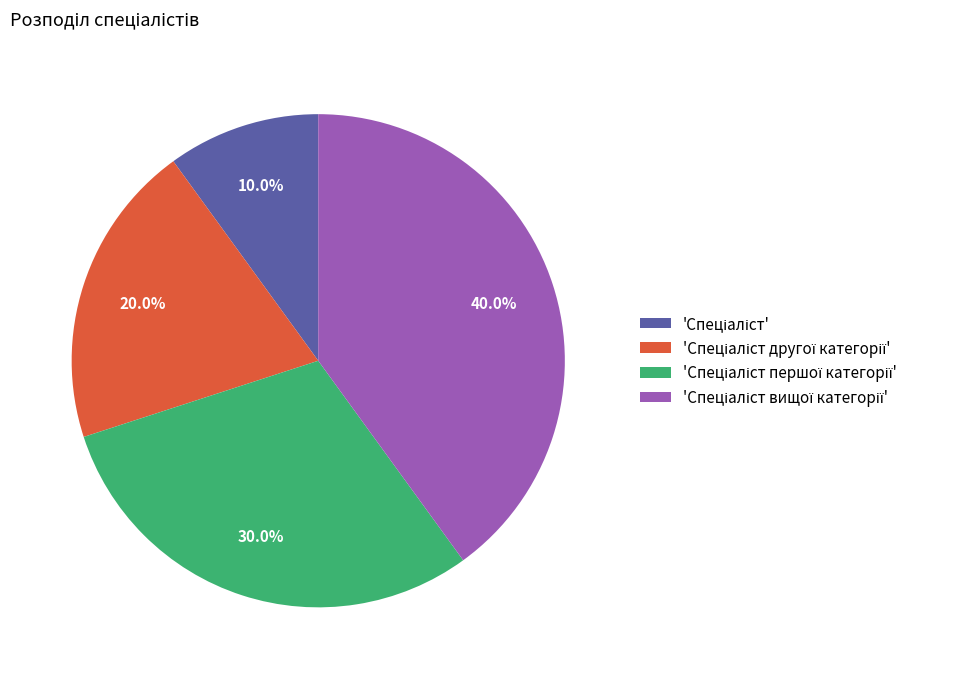

Does any single category account for the majority?

No